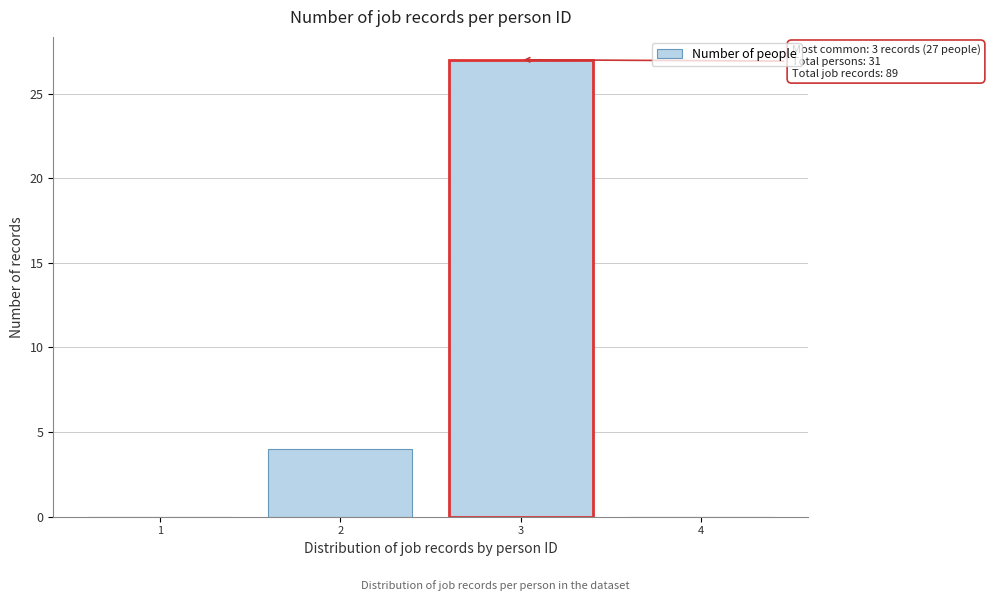

Reading right to left, extract all data points from this chart.

4=0	3=27	2=4	1=0